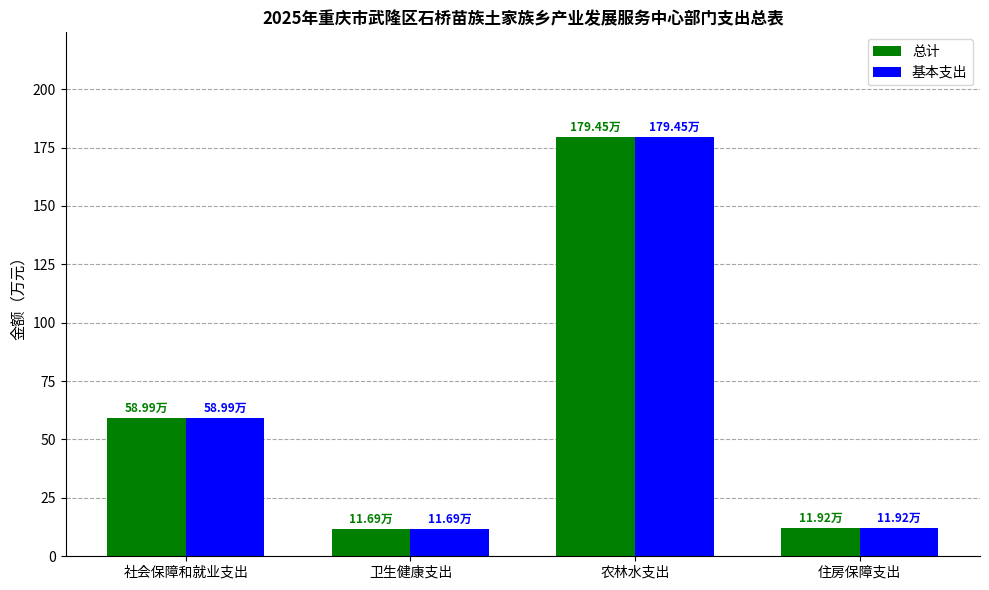

Count the number of data series in this chart.

2